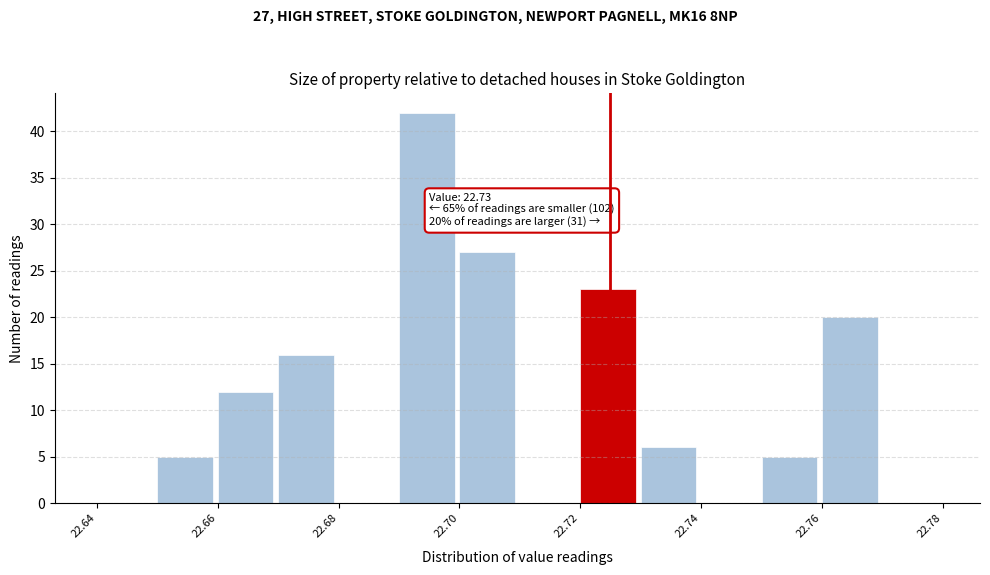

Over which range of the x-axis is the bar tallest?

22.69 to 22.70